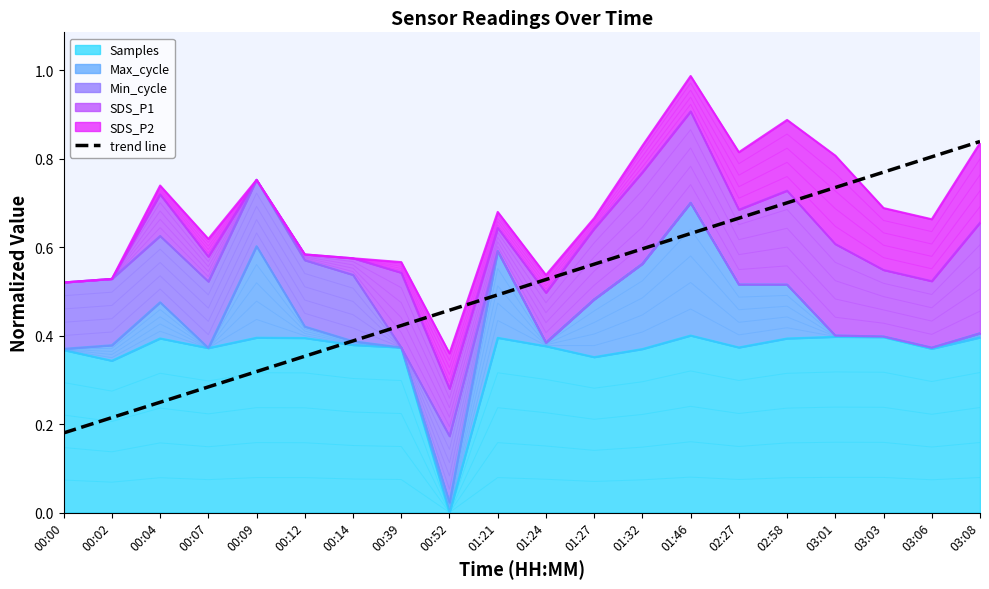

True or false: the data shows 0.4 at 00:14.

True